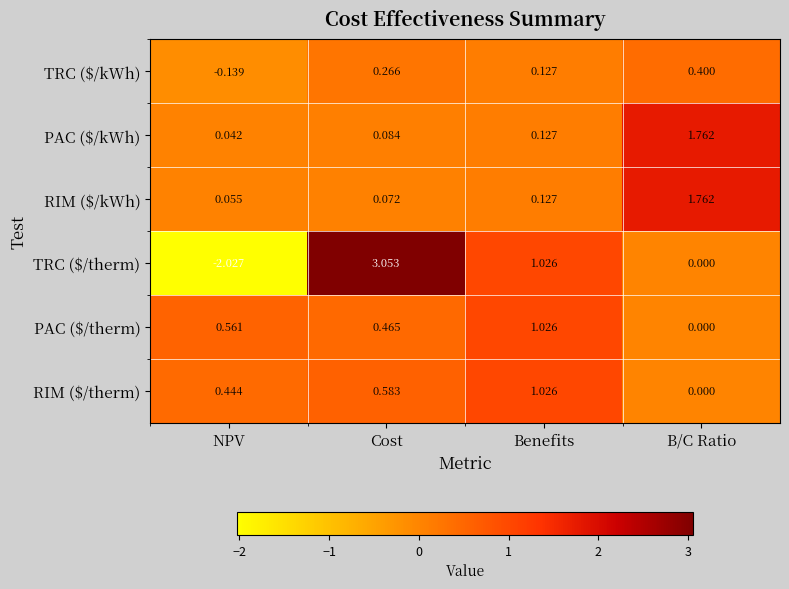

Which series changed the most between Cost and B/C Ratio?

TRC ($/therm)